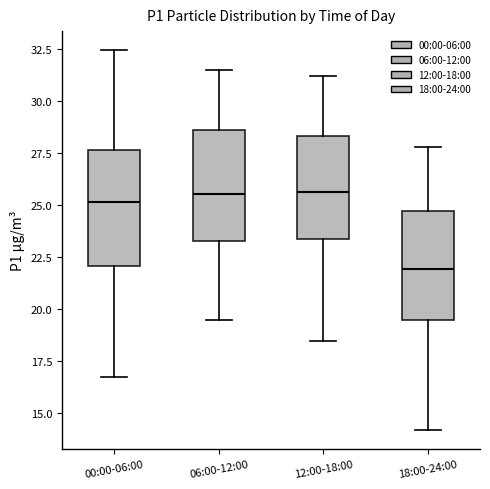

Where does the upper whisker of the box for 12:00-18:00 end on the y-axis? The values are not printed on the chart, so give them approximately, as read against the axis.

31.0